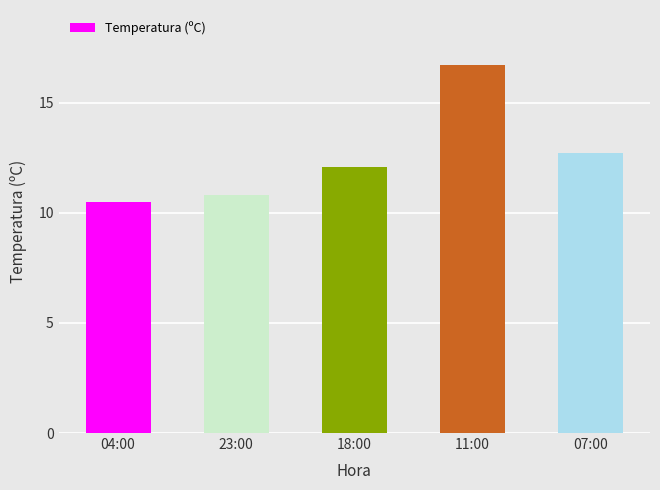

What is the change in value from 18:00 to 07:00?

+0.6